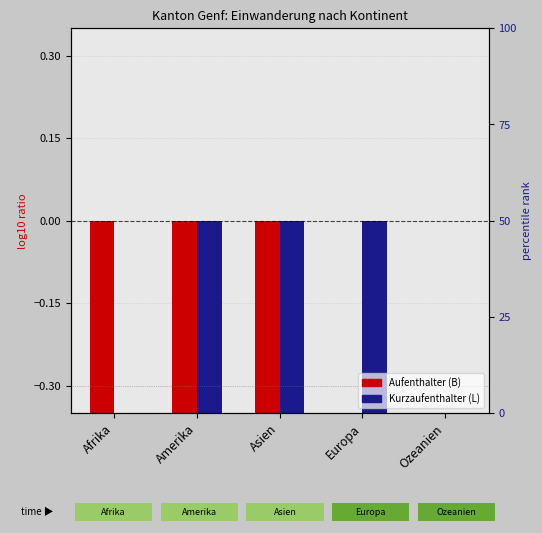

At which category is the sum across all series the highest?

Ozeanien